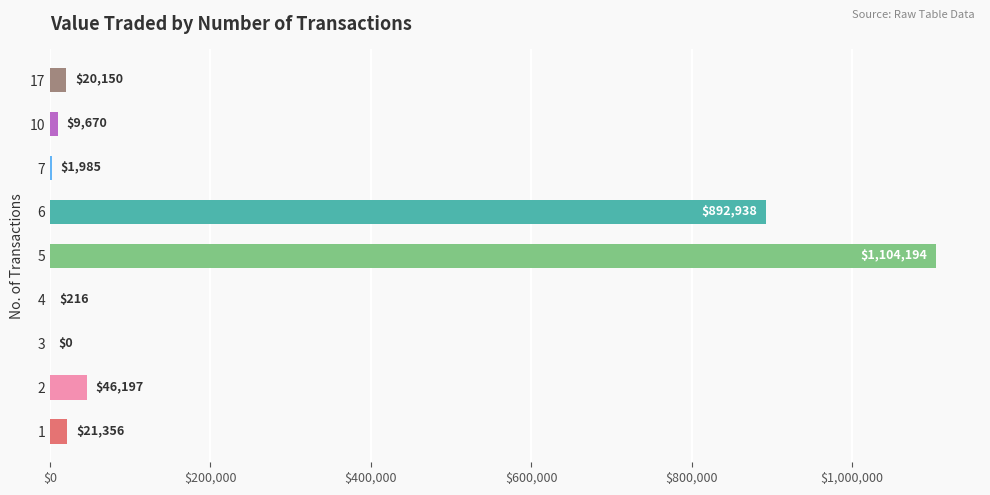

The value at 2 is 46197. True or false?

True